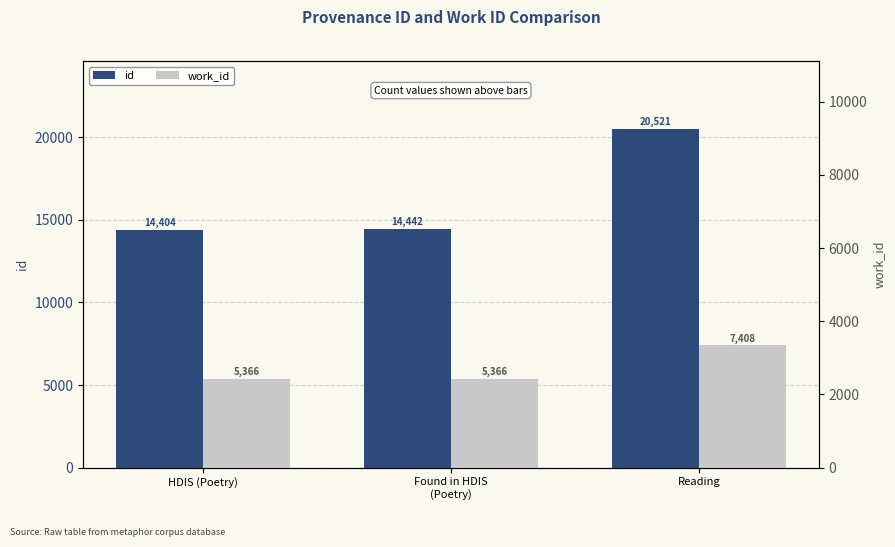

Which category has the lowest value across all series?

HDIS (Poetry)